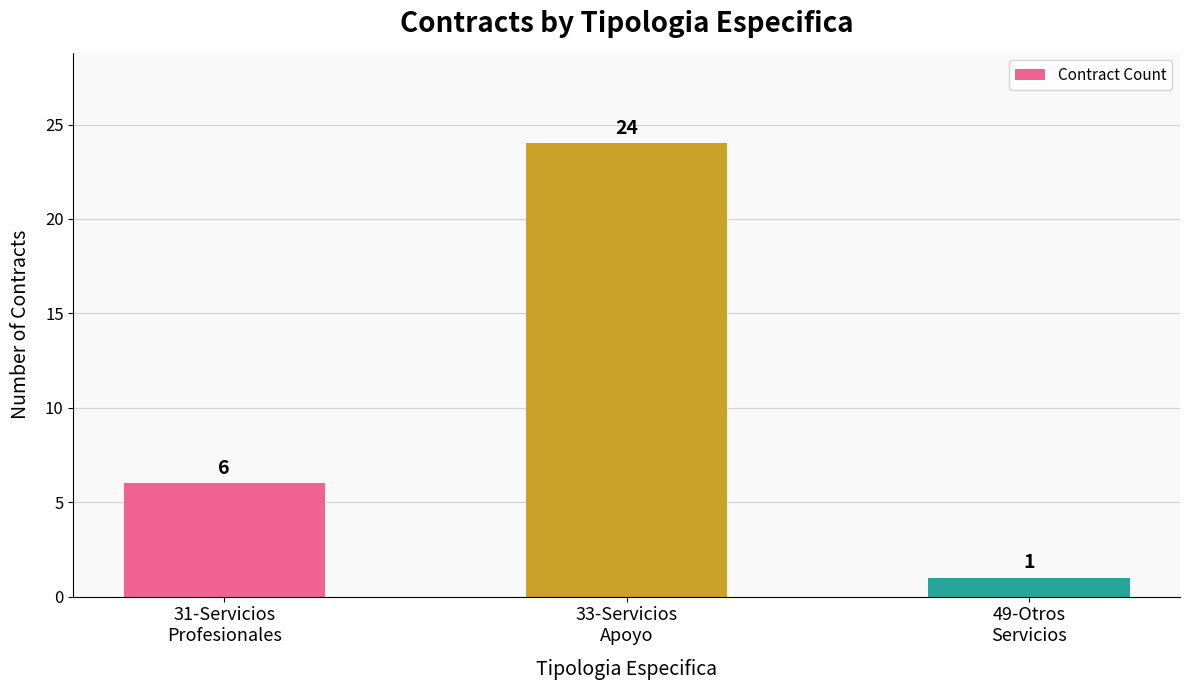

Count the number of categories in the chart.

3